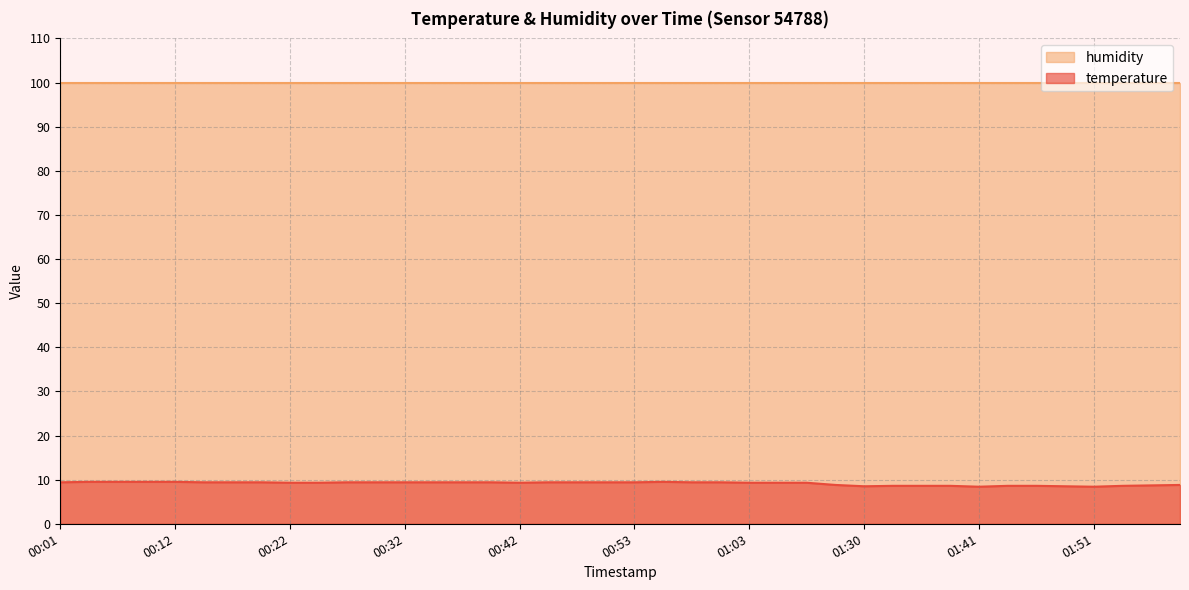

How many interior local peaks (higher than both neighbors) does the data have?

1